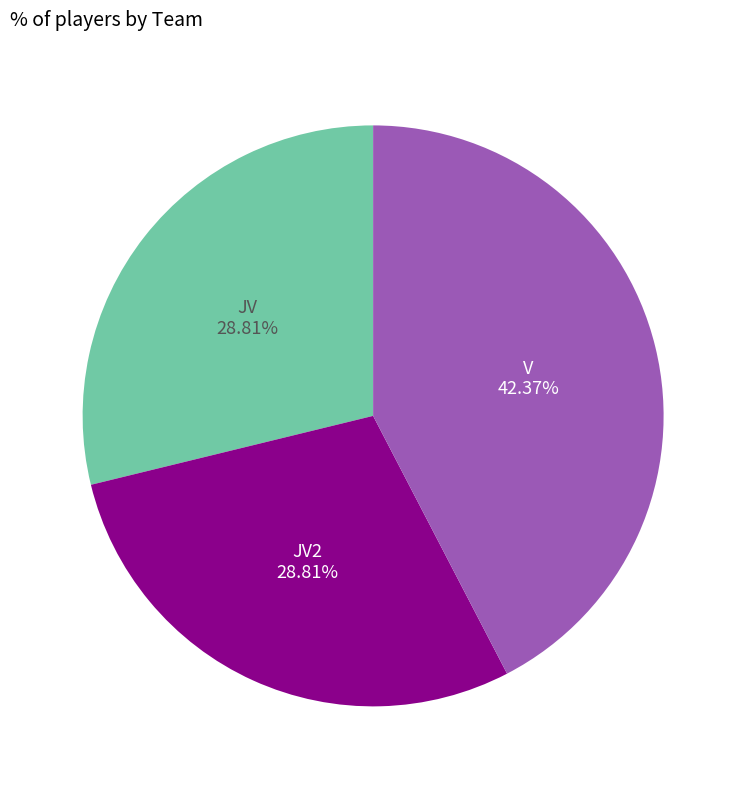

Does any single category account for the majority?

No